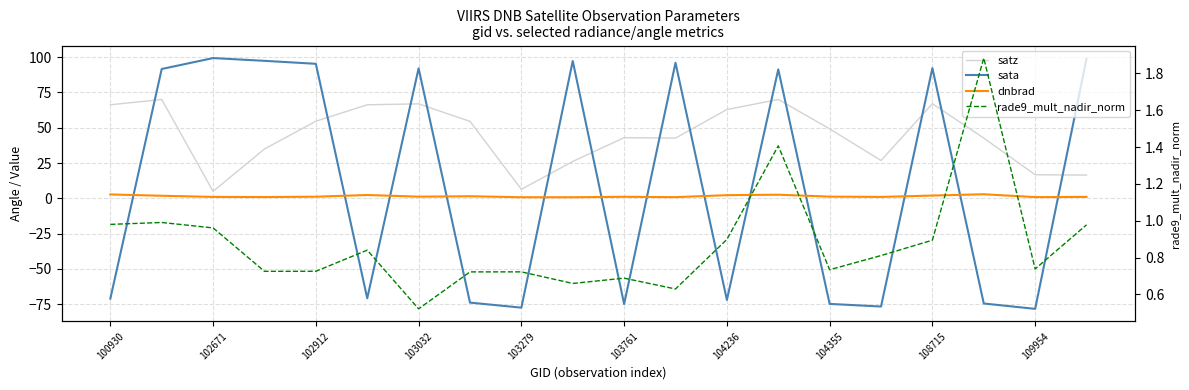

What is the total value across all series at 15?

-48.3